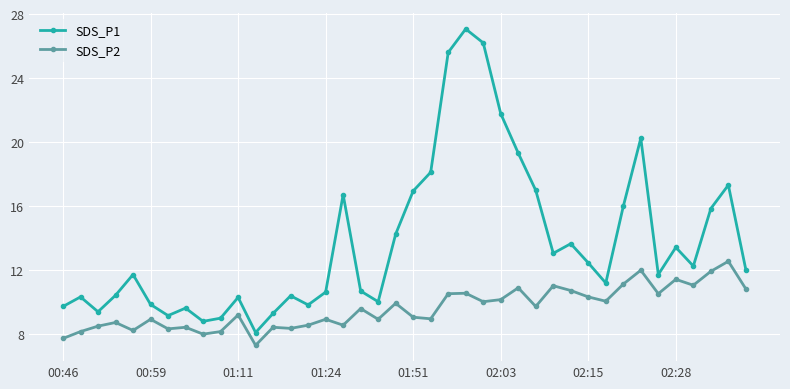

Which series has the largest total across all categories?

SDS_P1